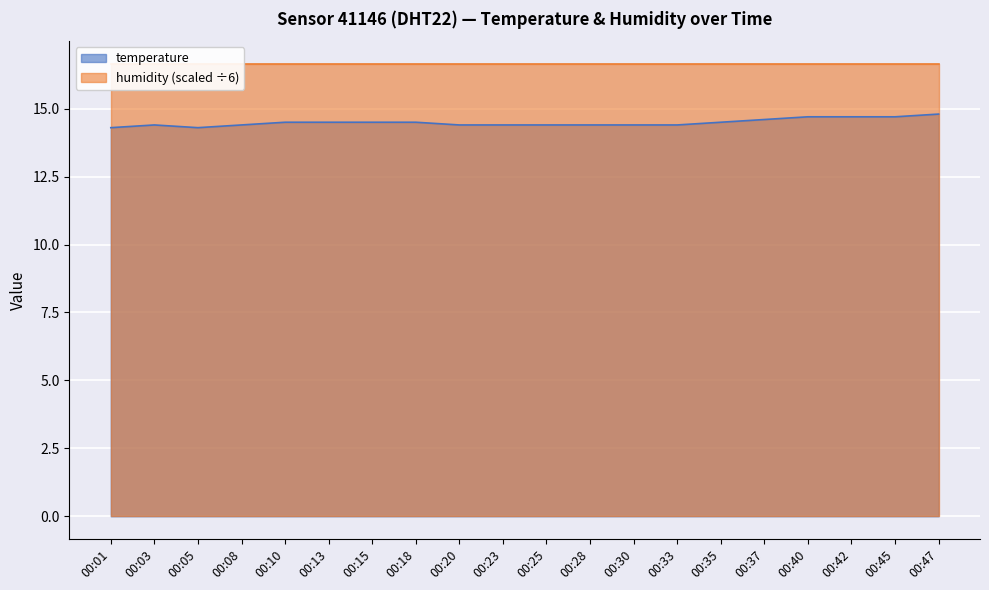

What is the value of the 11th point from the left?

14.4